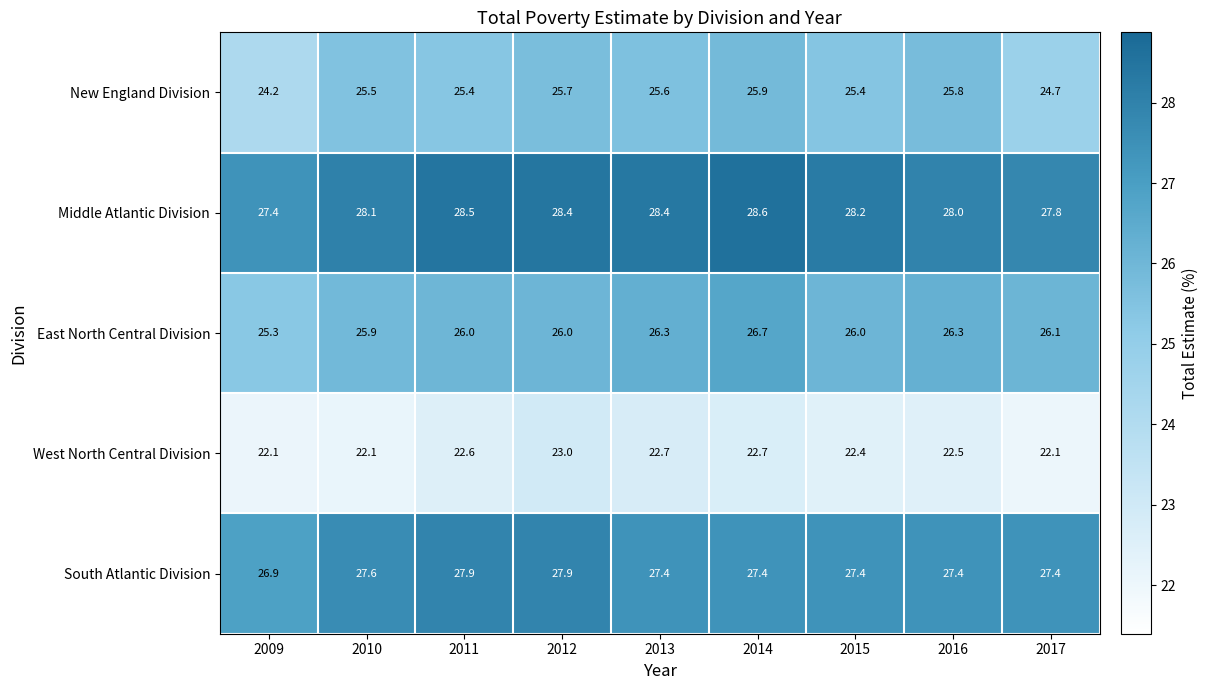

Where does the Middle Atlantic Division series first go above 28?

2010